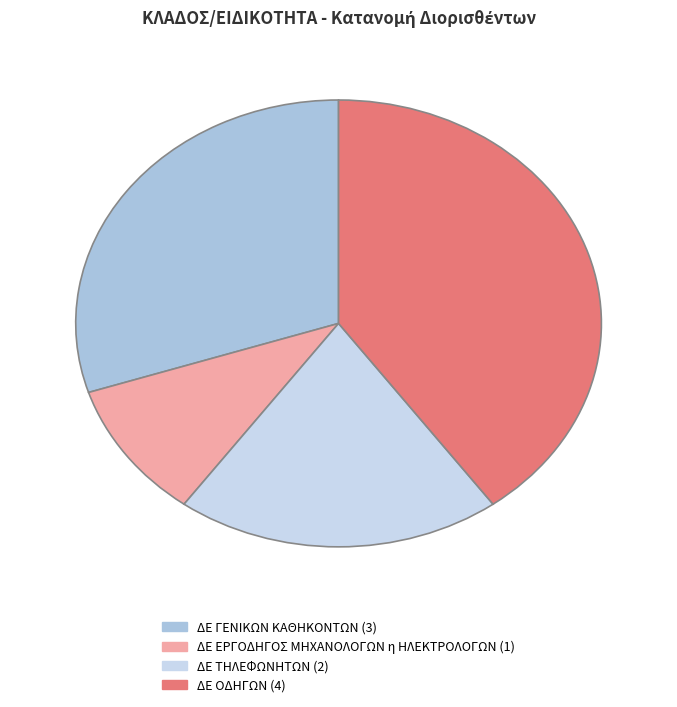

Count the number of slices in the pie.

4